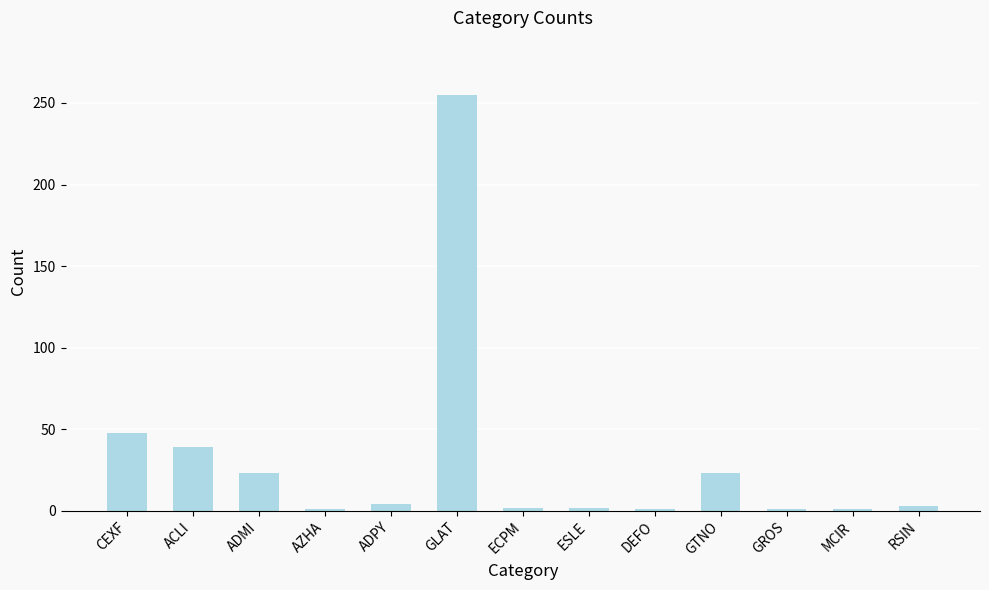

At which label does the data first exceed 3?

CEXF